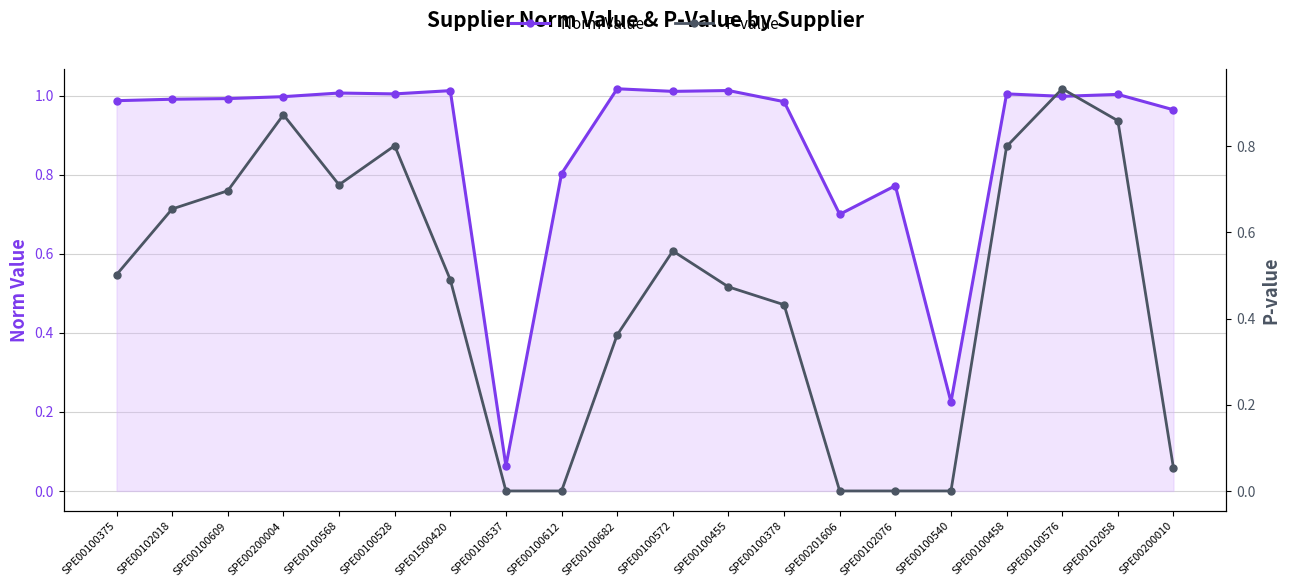

What are all the series names shown in the legend?

Norm Value, P-value